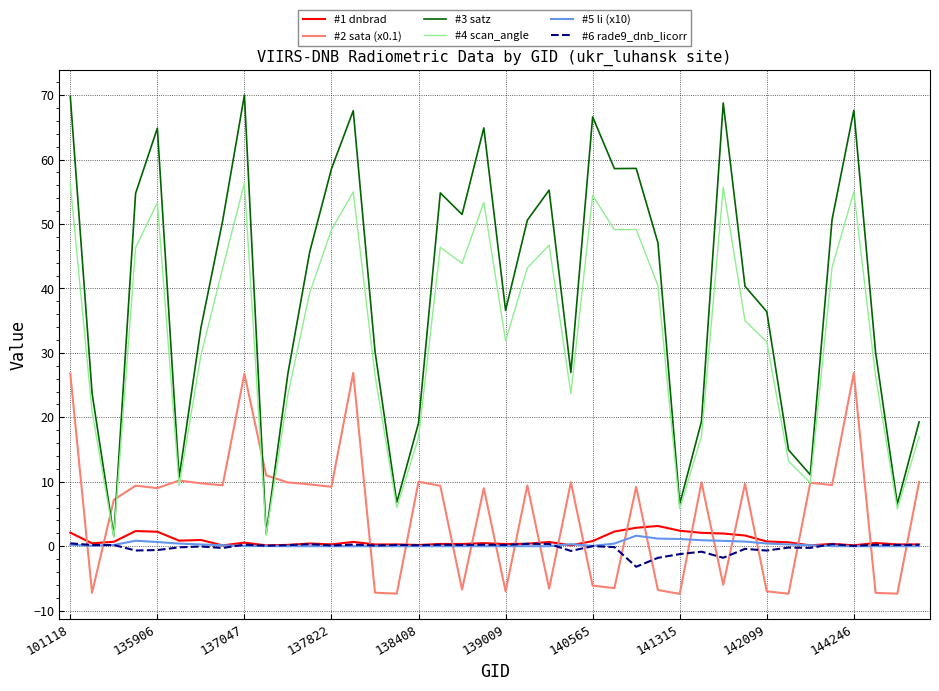

Which series has the largest total across all categories?

#3 satz